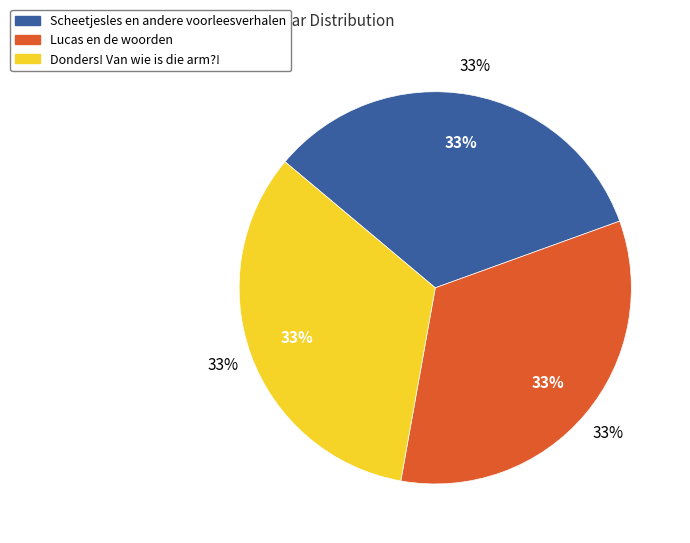

Does Lucas en de woorden represent more than half of the total?

No